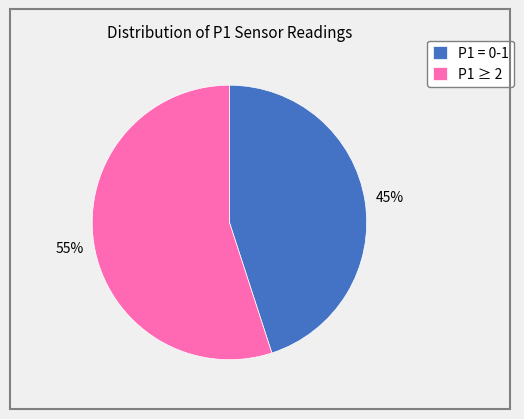

What percentage is the P1 = 0-1 slice, to the nearest percent?

45%